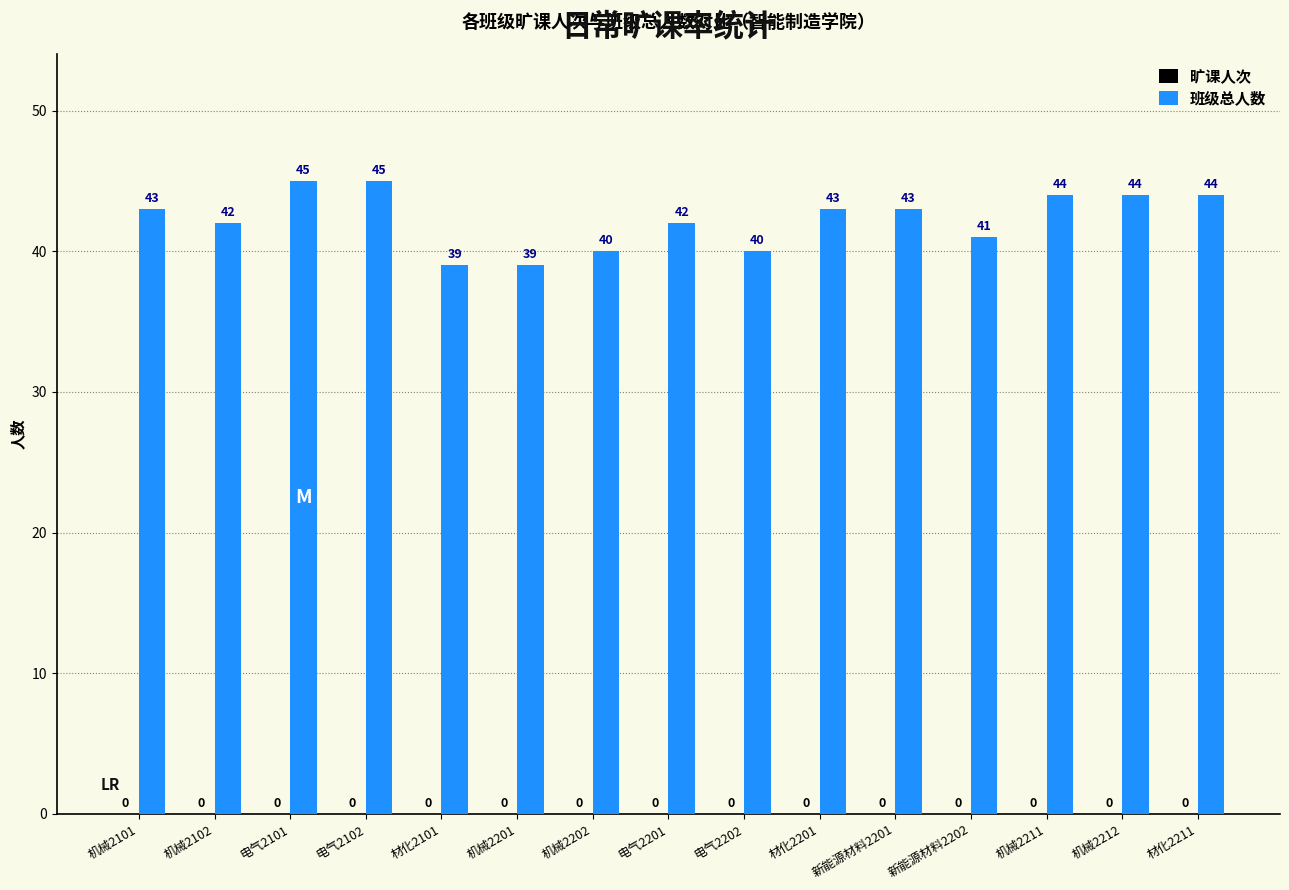

Is it true that the value at 材化2211 is 26?

False